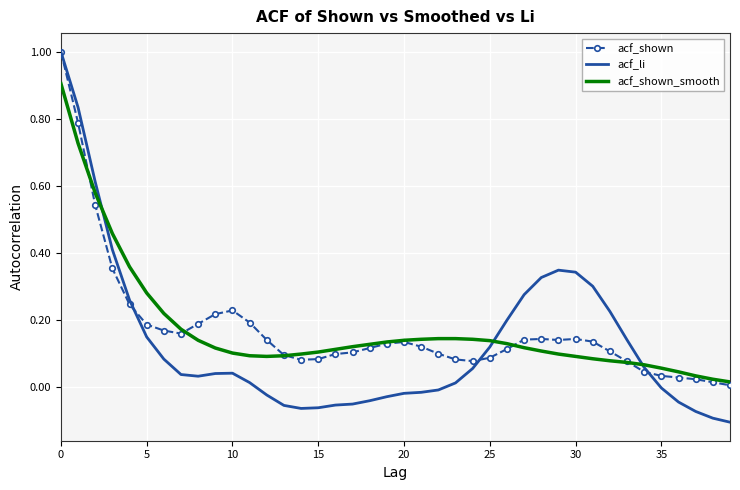

What is the maximum value shown in the chart?

1.0